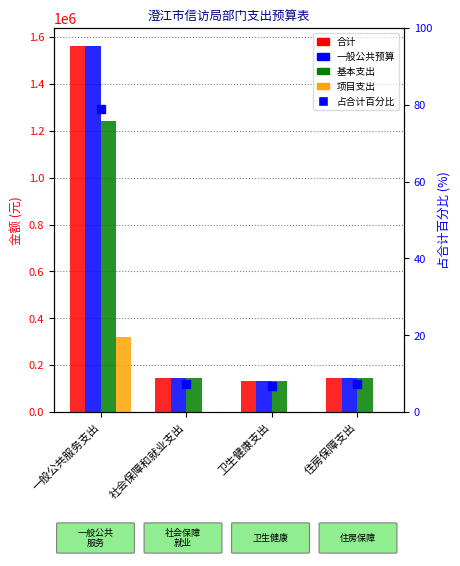

What is the difference between the 合计 values at 社会保障和就业支出 and 卫生健康支出?

12425.4